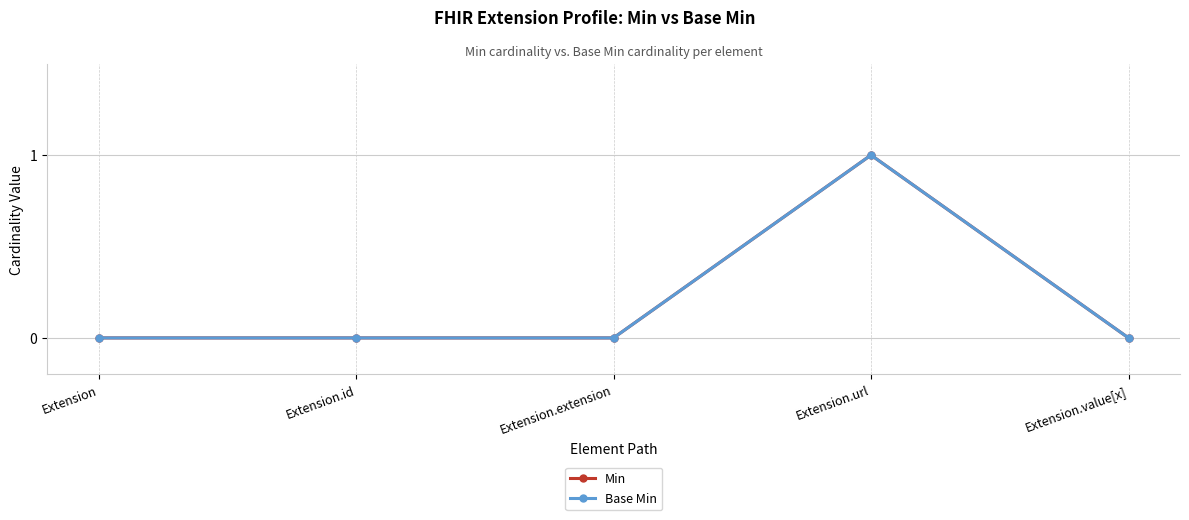

The Base Min series shows 0 at Extension.id. True or false?

True